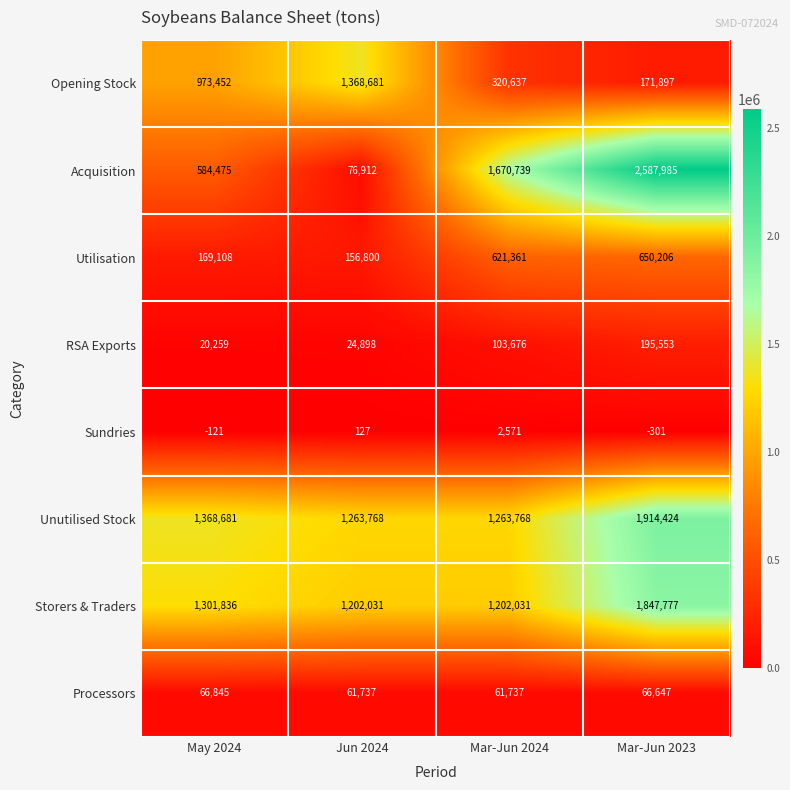

The Opening Stock series shows 320637 at Mar-Jun 2024. True or false?

True